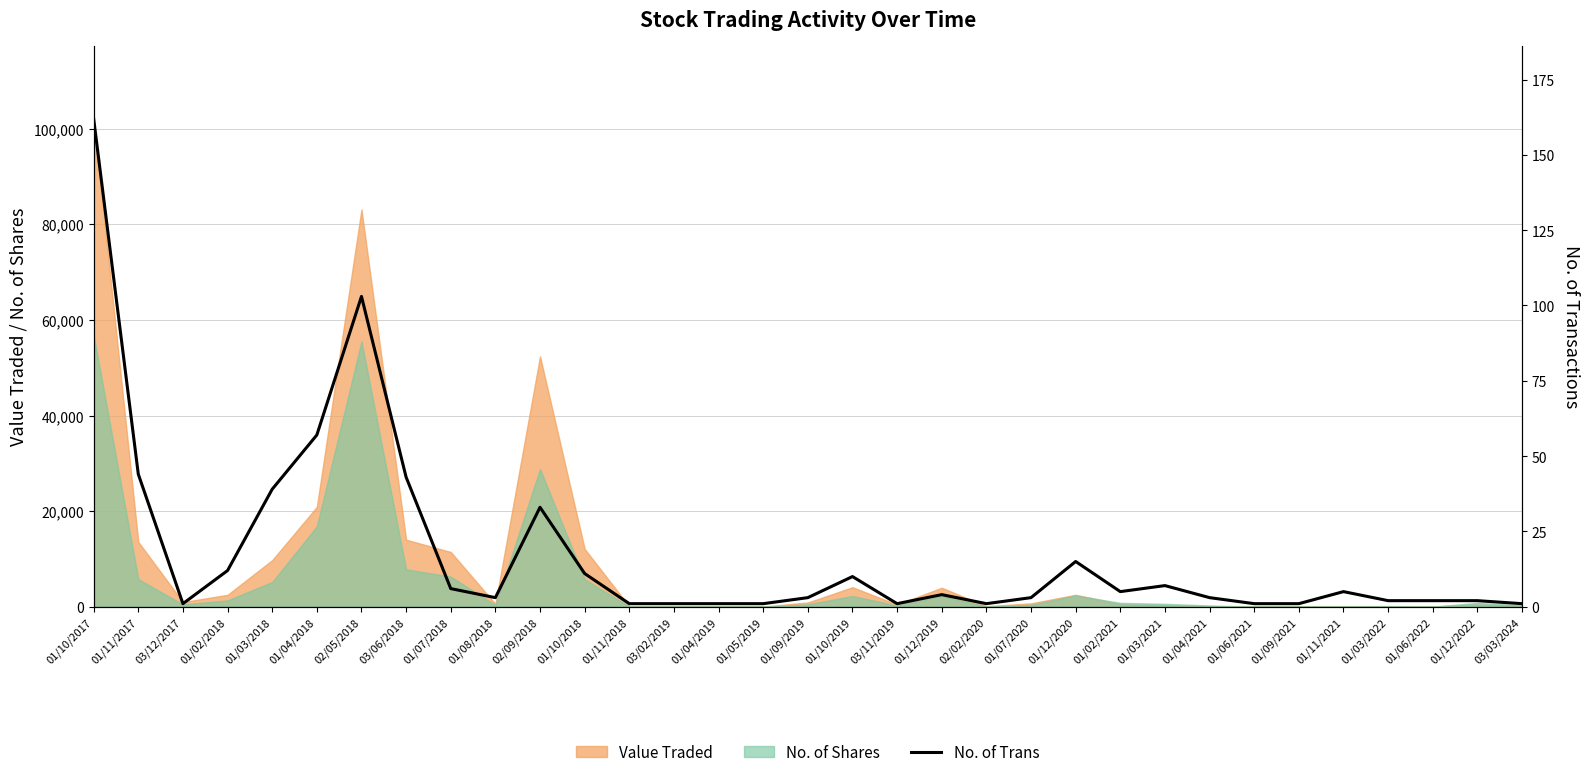

Count the number of values greater than 3.

16